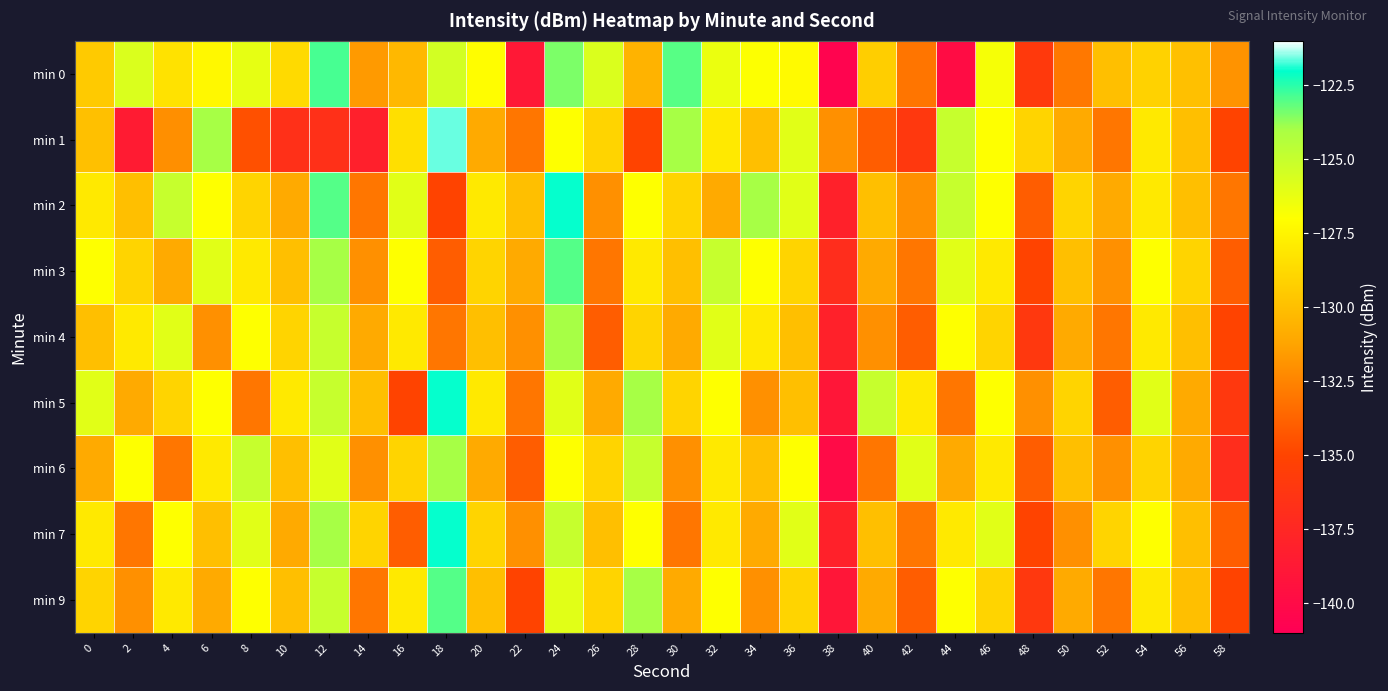

List the series in order of their peak value, highest first.

min 1, min 2, min 5, min 7, min 0, min 3, min 9, min 4, min 6